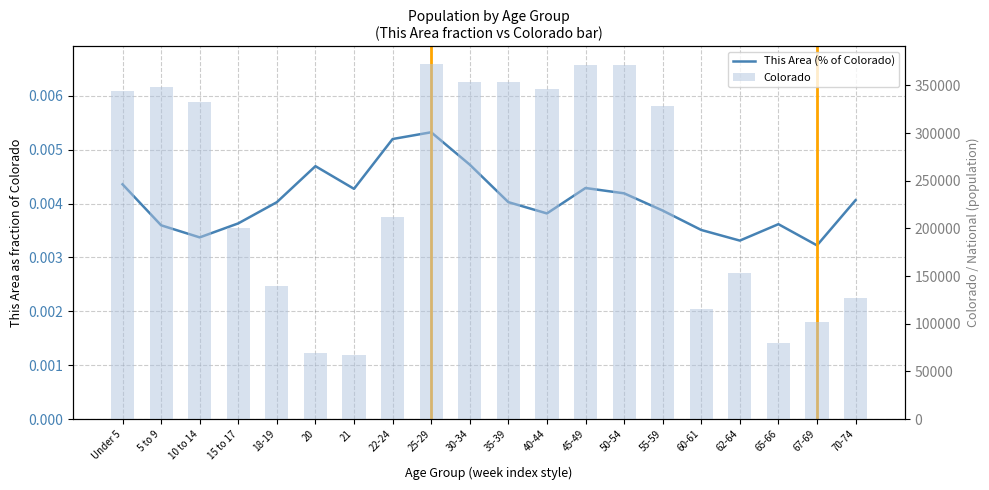

What is the sum of the Colorado values at 22-24 and 35-39?

565398.0